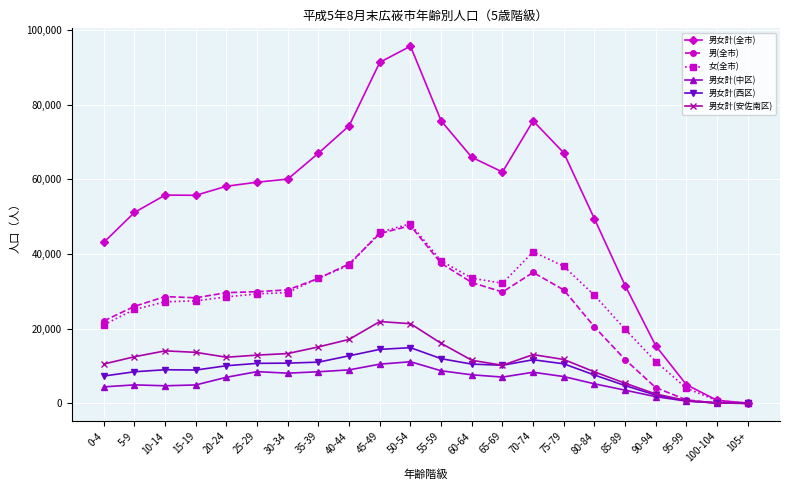

True or false: 女(全市) has a value of 48054 at 50-54.

True